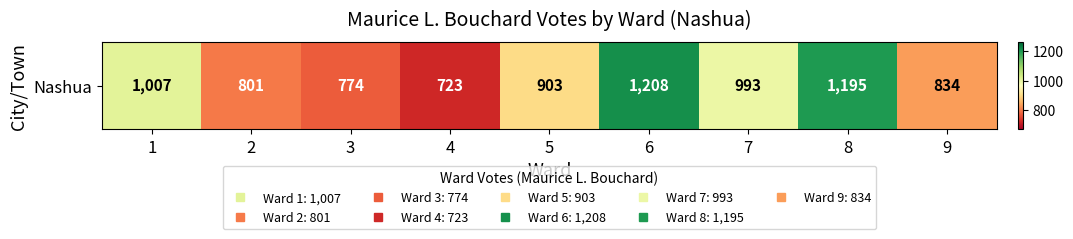

What is the change in value from 3 to 4?

-51